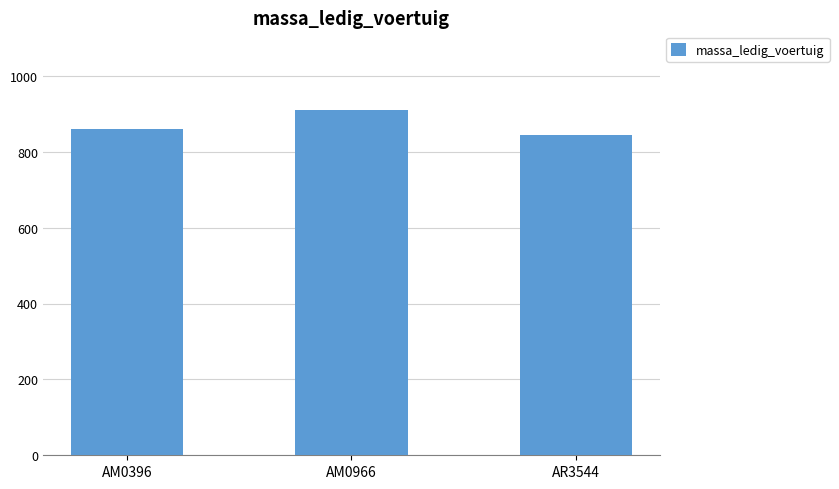

What is the change in value from AM0396 to AR3544?

-16